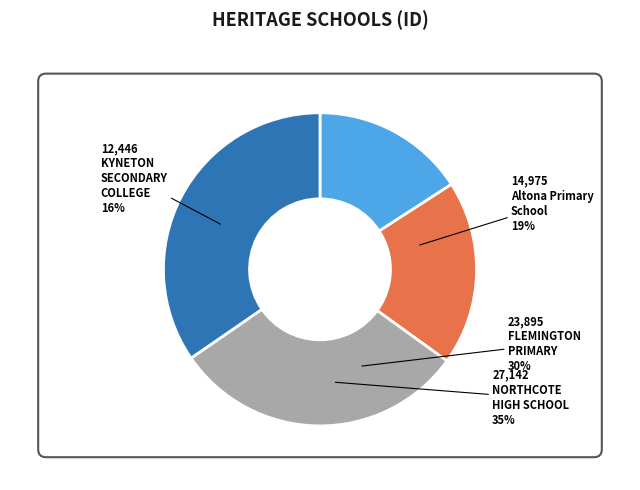

The Altona Primary School No. 3923 slice represents 19% of the pie. True or false?

True